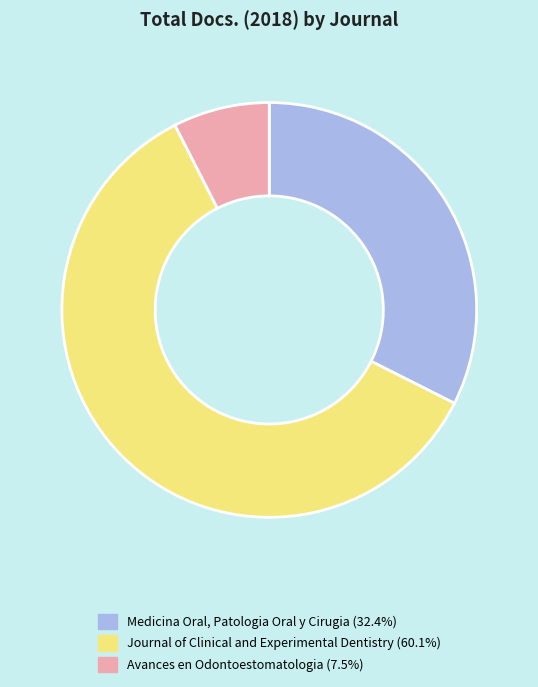

How many segments does this pie chart have?

3